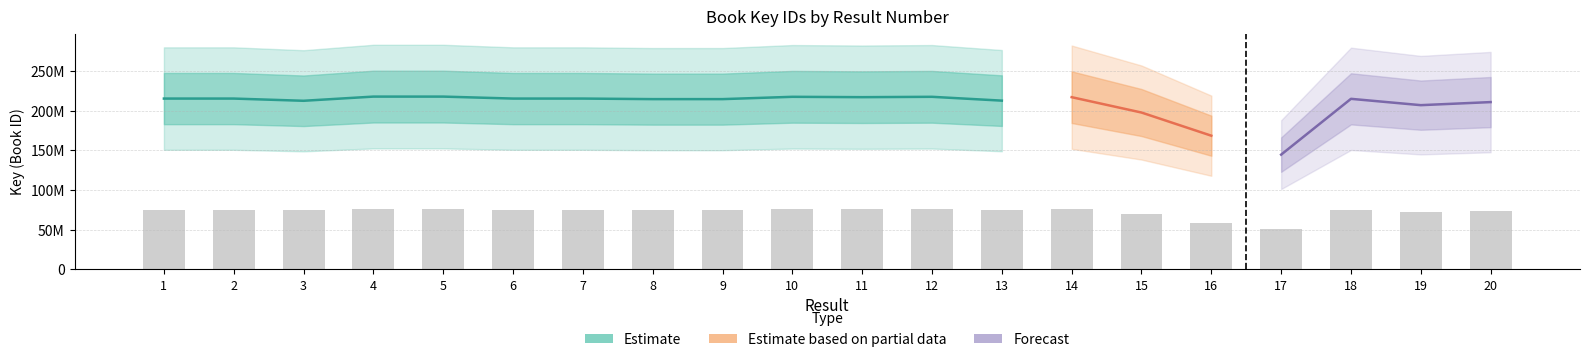

Rank the categories by value from highest to lowest.

4, 5, 10, 12, 14, 11, 2, 1, 7, 6, 18, 8, 9, 13, 3, 20, 19, 15, 16, 17